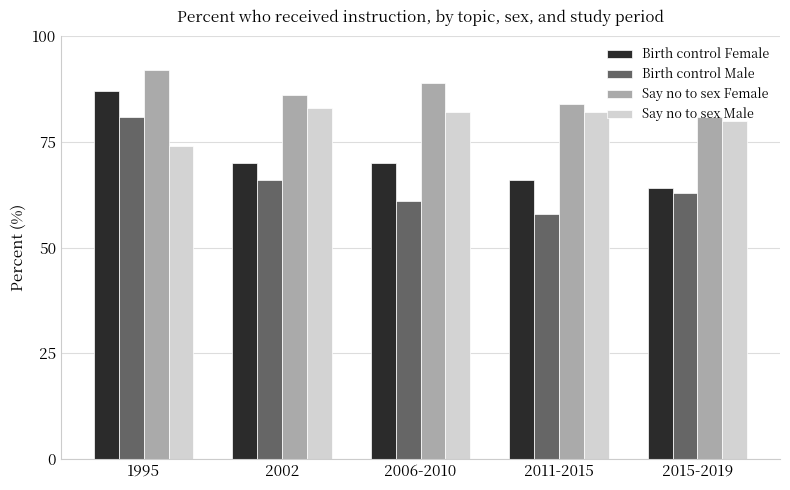

At which label does Say no to sex Female reach its peak?

1995